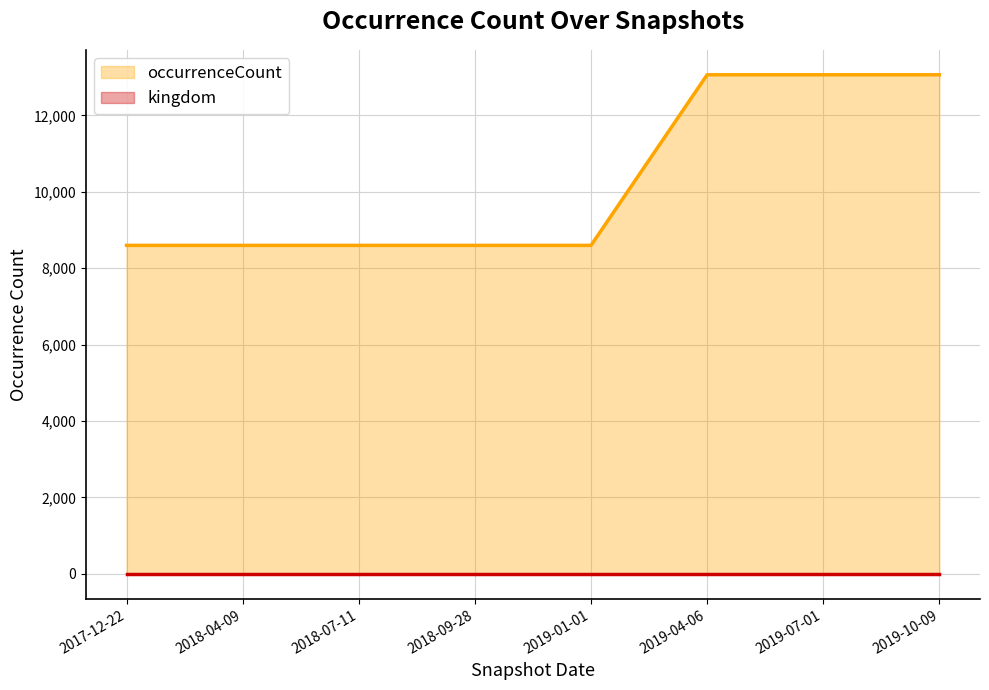

How many series are shown in this chart?

2